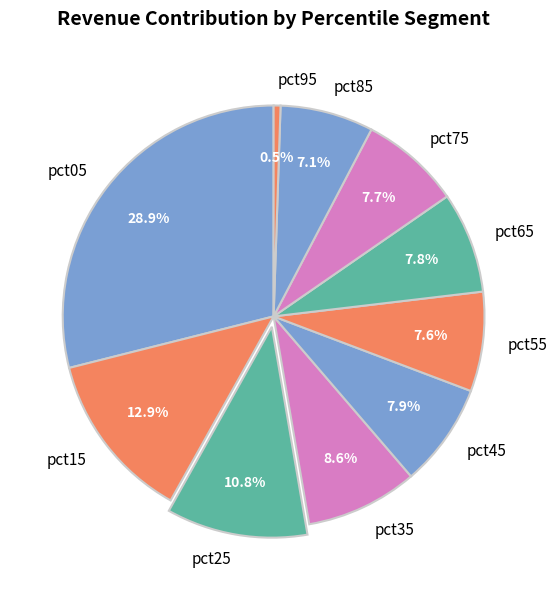

What is the largest slice in the pie chart?

pct05